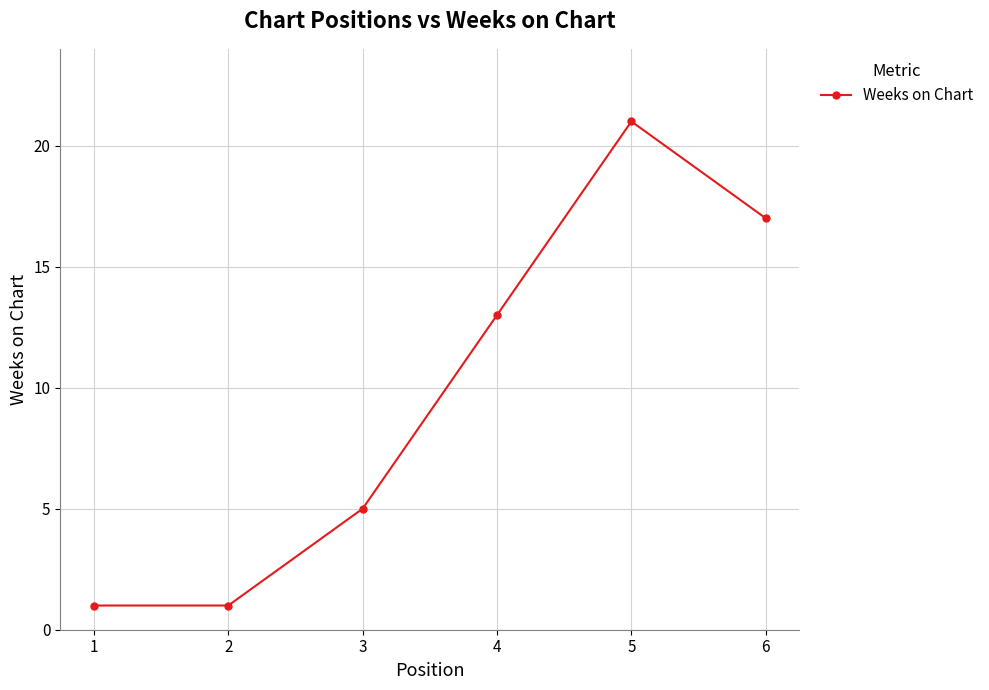

What is the difference between the values at 3 and 6?

12